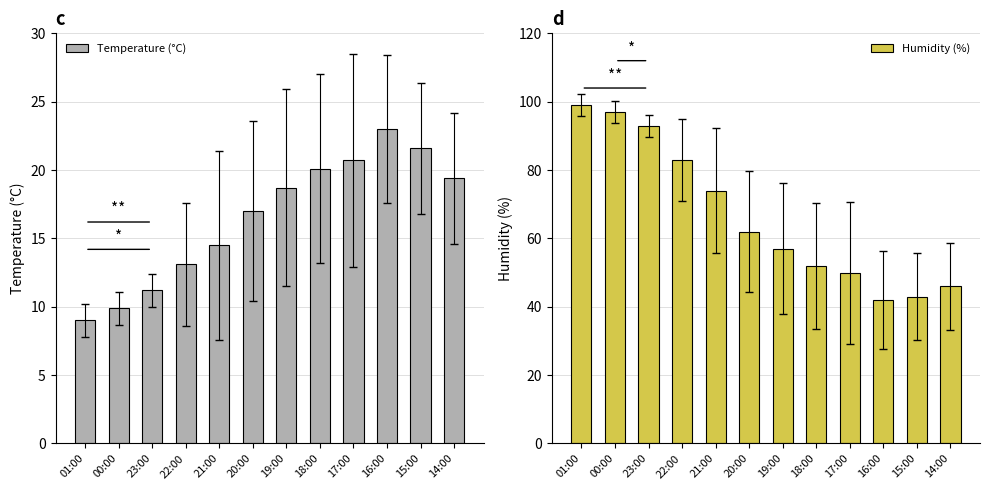

What is the smallest value displayed?

9.0